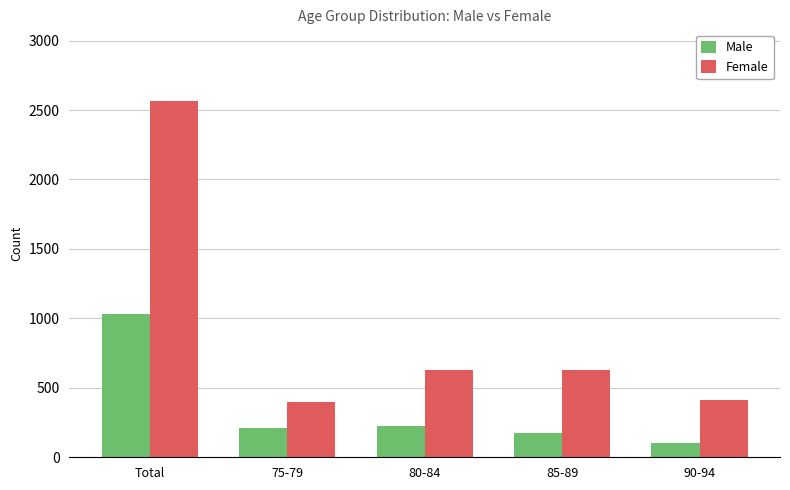

Which series has the largest total across all categories?

Female